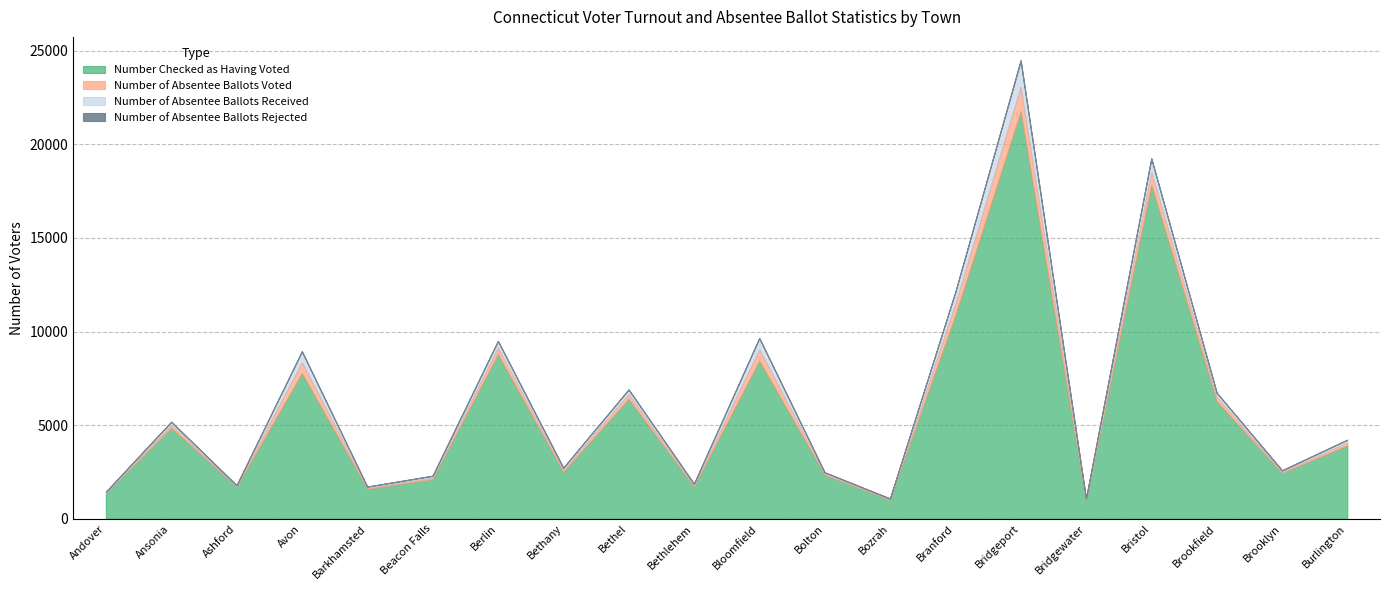

True or false: Number of Absentee Ballots Voted and Number of Absentee Ballots Received cross at least once.

False